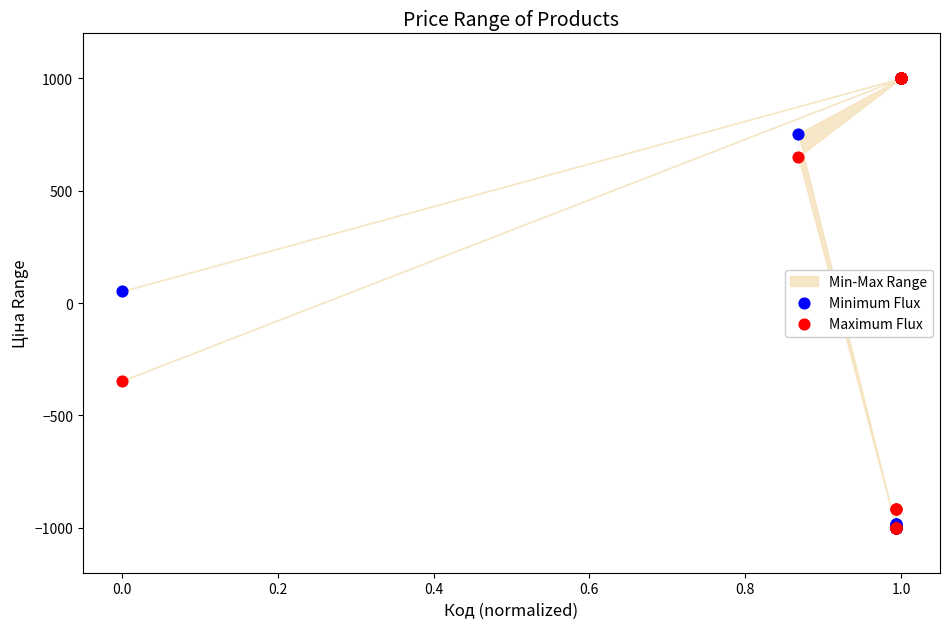

In the Minimum Flux series, what Y value is closest to 0?

52.5